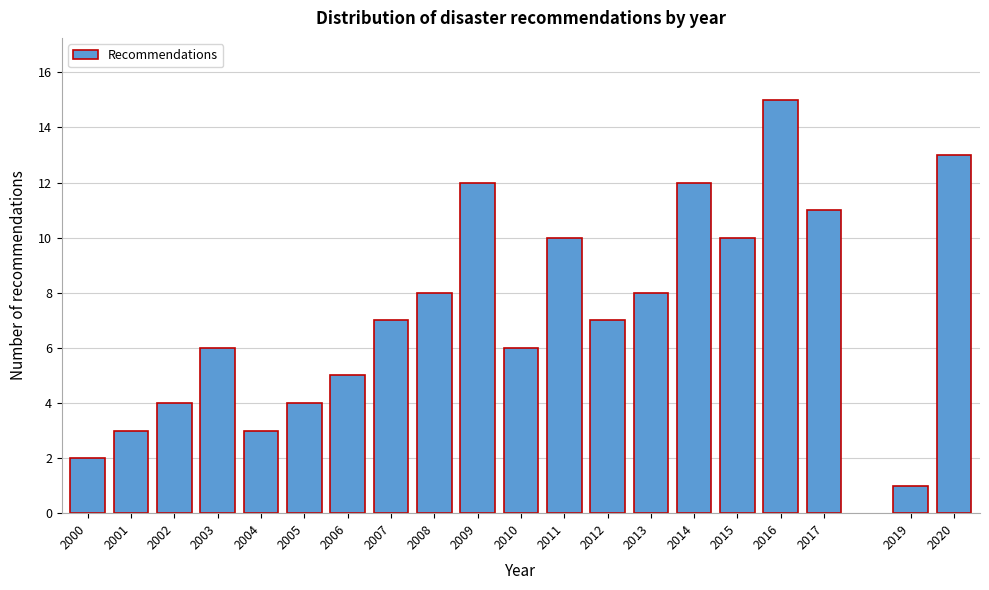

Reading right to left, what are all the values shown in this chart?

2020=13	2019=1	2017=11	2016=15	2015=10	2014=12	2013=8	2012=7	2011=10	2010=6	2009=12	2008=8	2007=7	2006=5	2005=4	2004=3	2003=6	2002=4	2001=3	2000=2